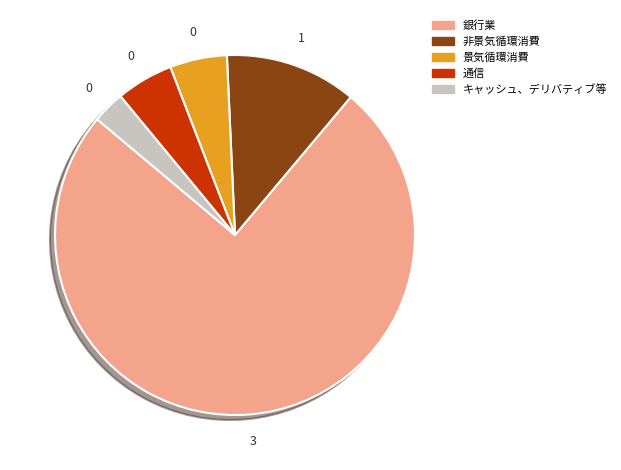

Which has a higher value, 銀行業 or 通信?

銀行業